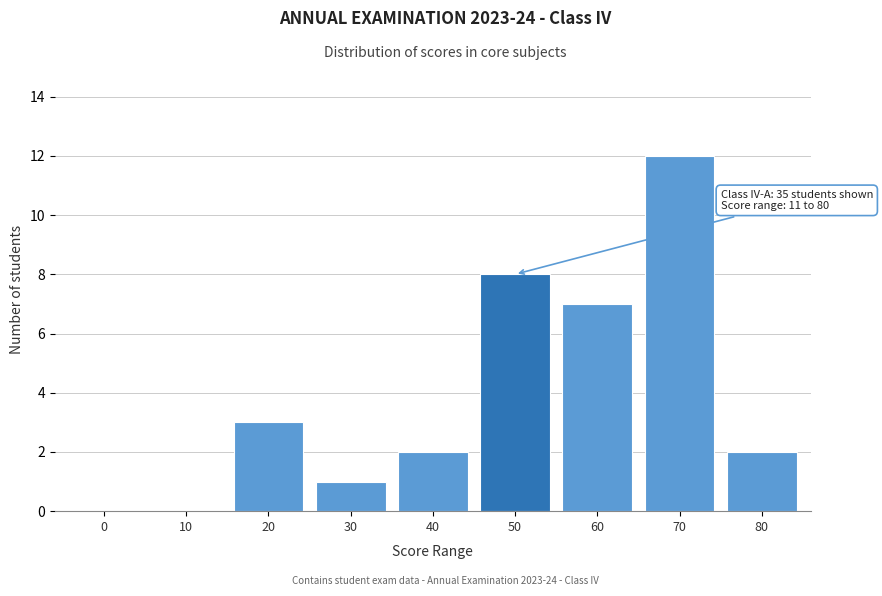

Reading left to right, list all the values displayed in this chart.

0=0	10=0	20=3	30=1	40=2	50=8	60=7	70=12	80=2